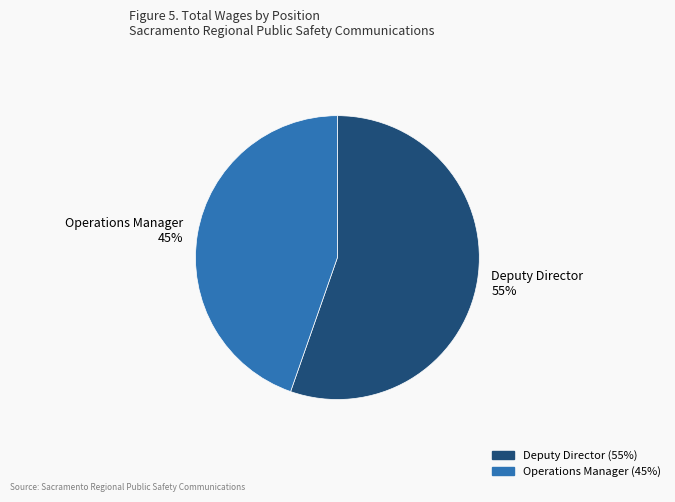

How many segments does this pie chart have?

2